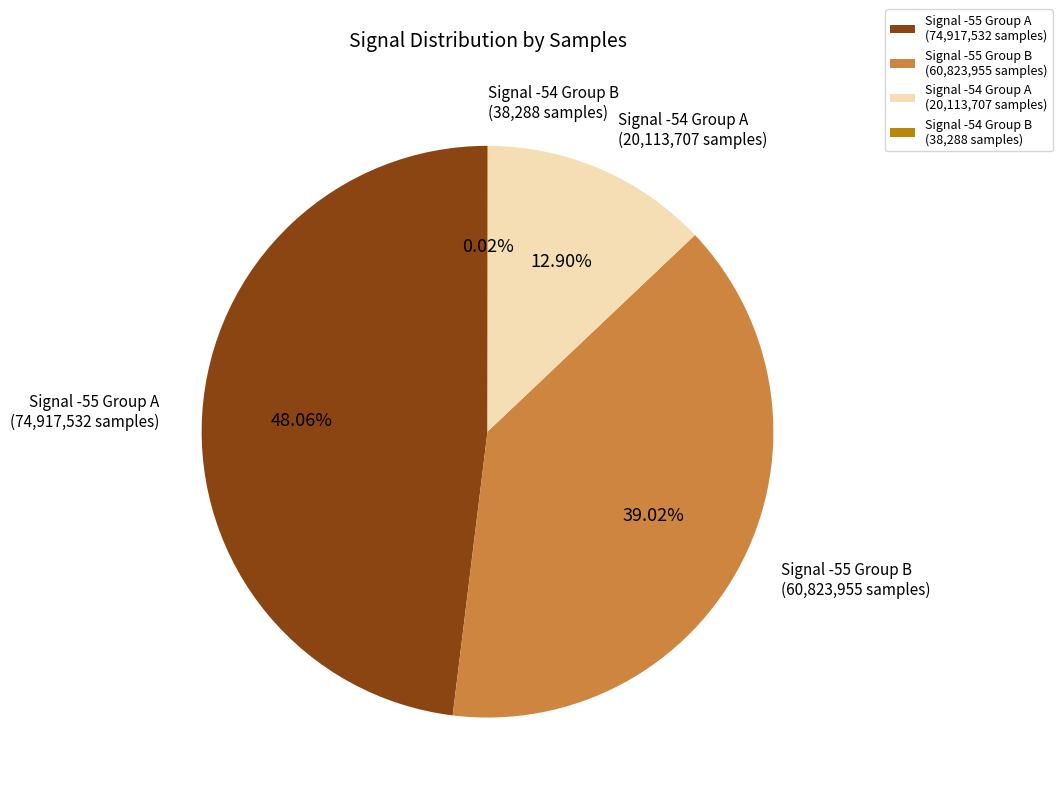

Does Signal -54 Group A (20,113,707 samples) represent more than half of the total?

No